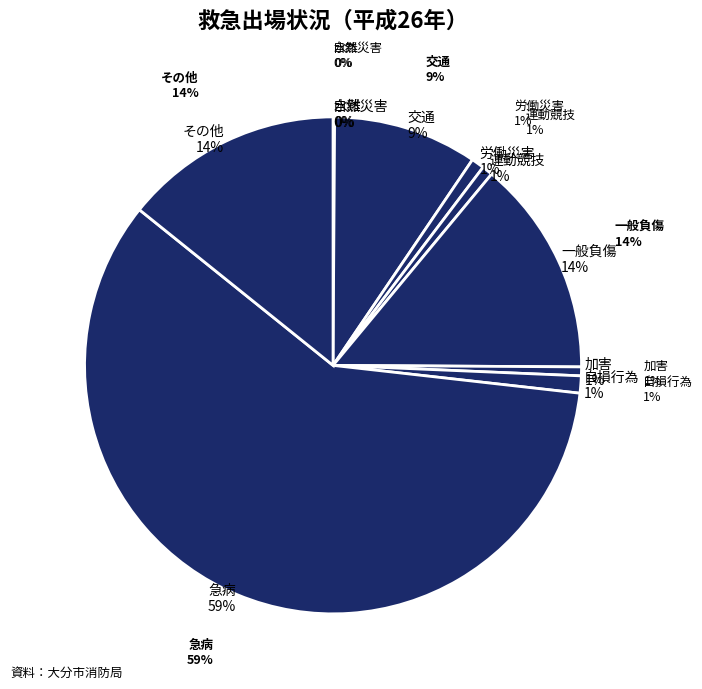

Is the sum of 水難 and 自然災害 greater than half?

No